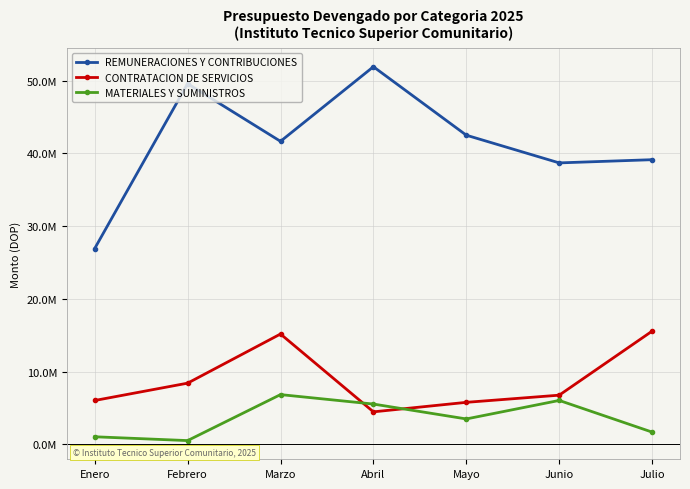

What is the difference between the second highest and second lowest values in the CONTRATACION DE SERVICIOS series?

9392627.1